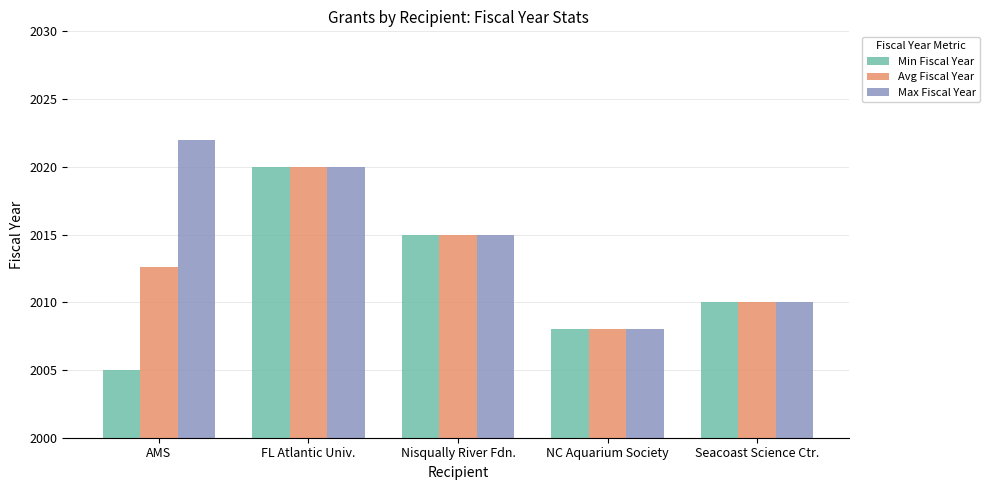

Rank the series by their average value, from lowest to highest.

Min Fiscal Year, Avg Fiscal Year, Max Fiscal Year